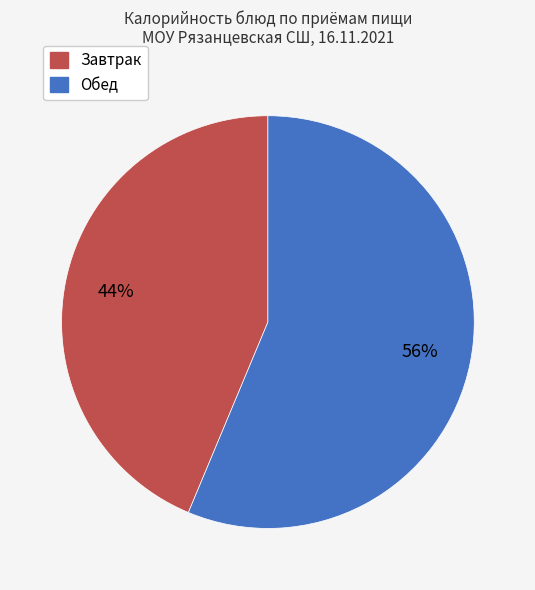

To the nearest percent, what is the average slice percentage?

50%